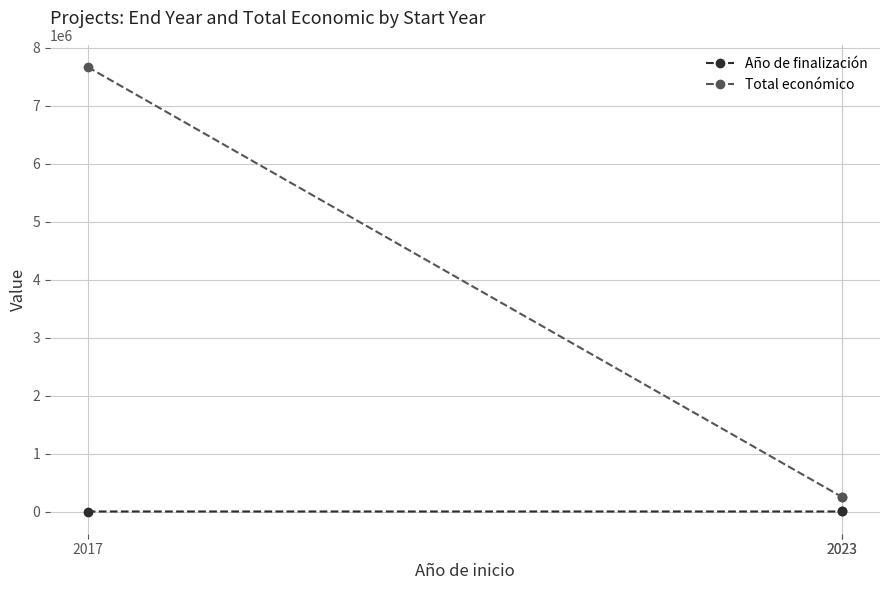

Which label corresponds to the smallest value in the chart?

2017